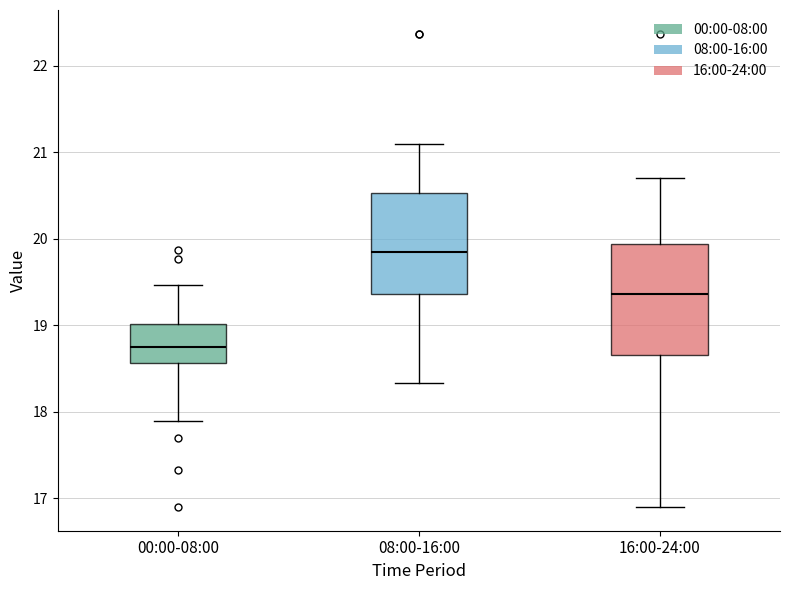

Which box is the tallest, from its lower edge to its upper edge?

16:00-24:00